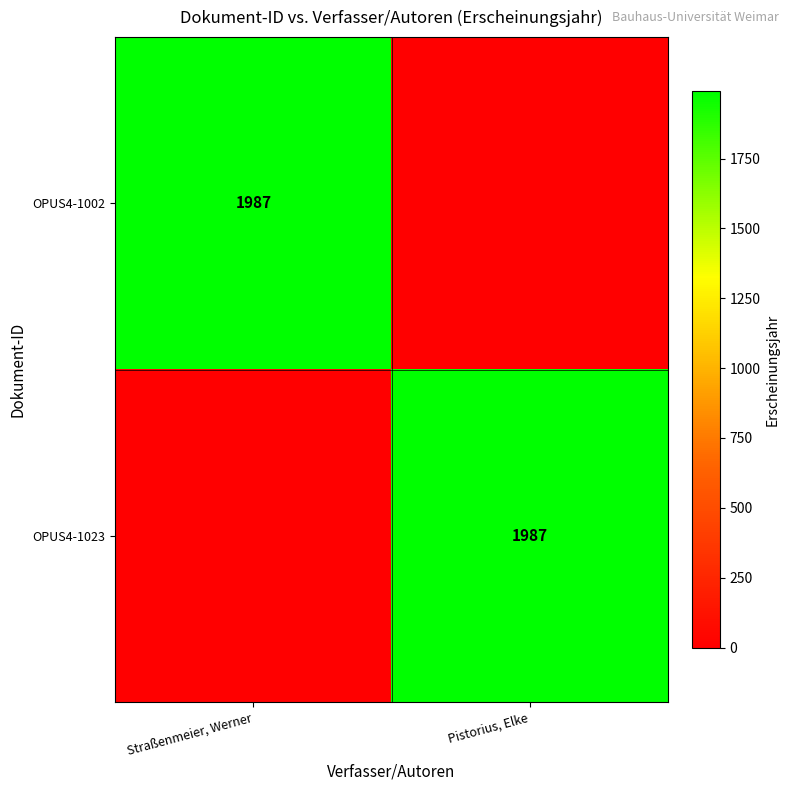

What is the difference between the highest and lowest values at Pistorius, Elke?

1987